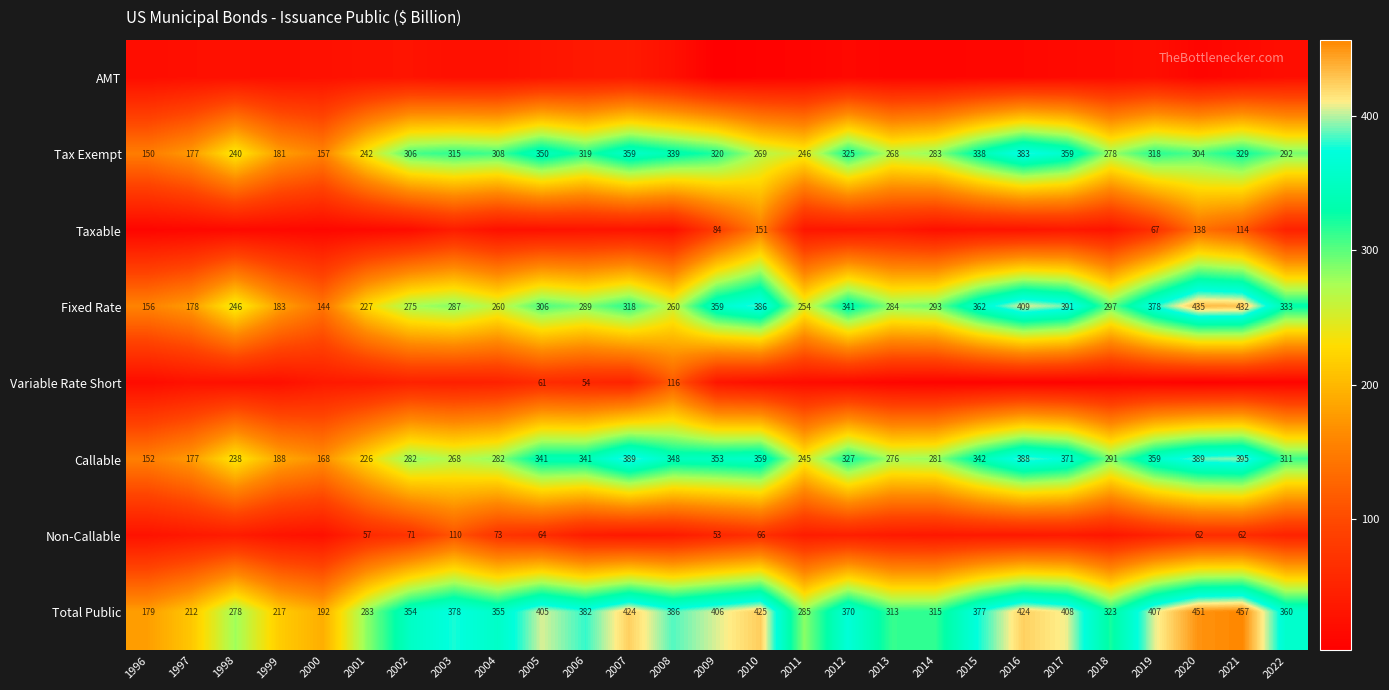

Which series has the largest range (max minus min)?

Fixed Rate